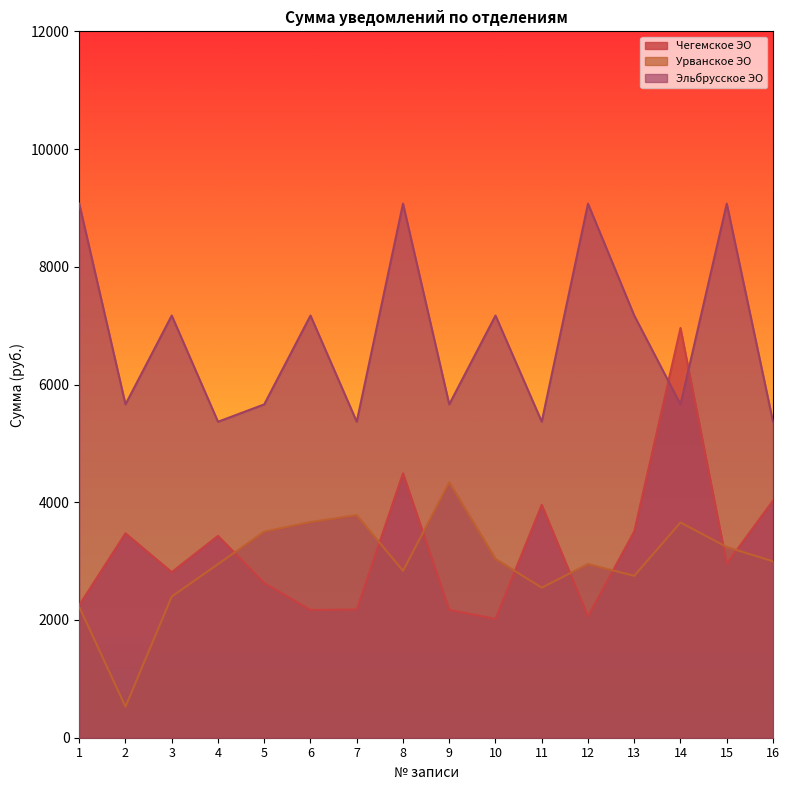

What is the difference between the maximum and minimum values in the Чегемское ЭО series?

4941.5